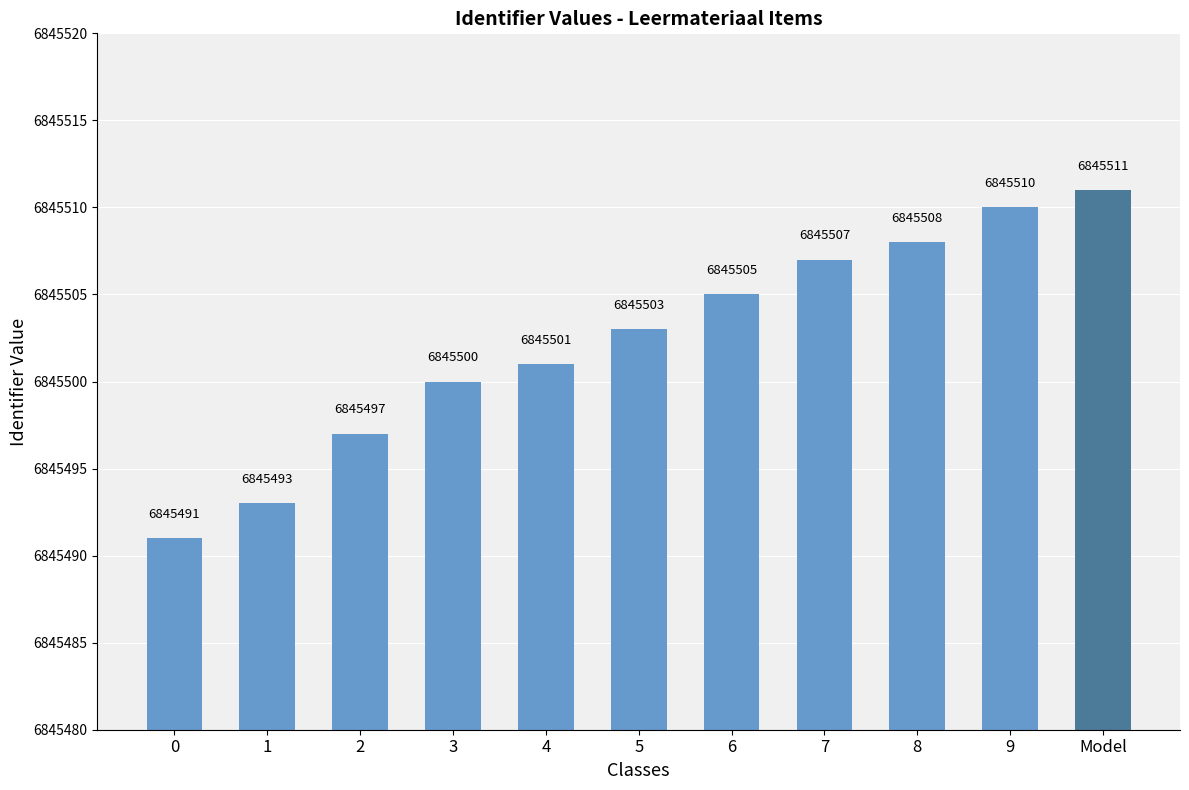

What is the difference between the maximum and second lowest values?

18